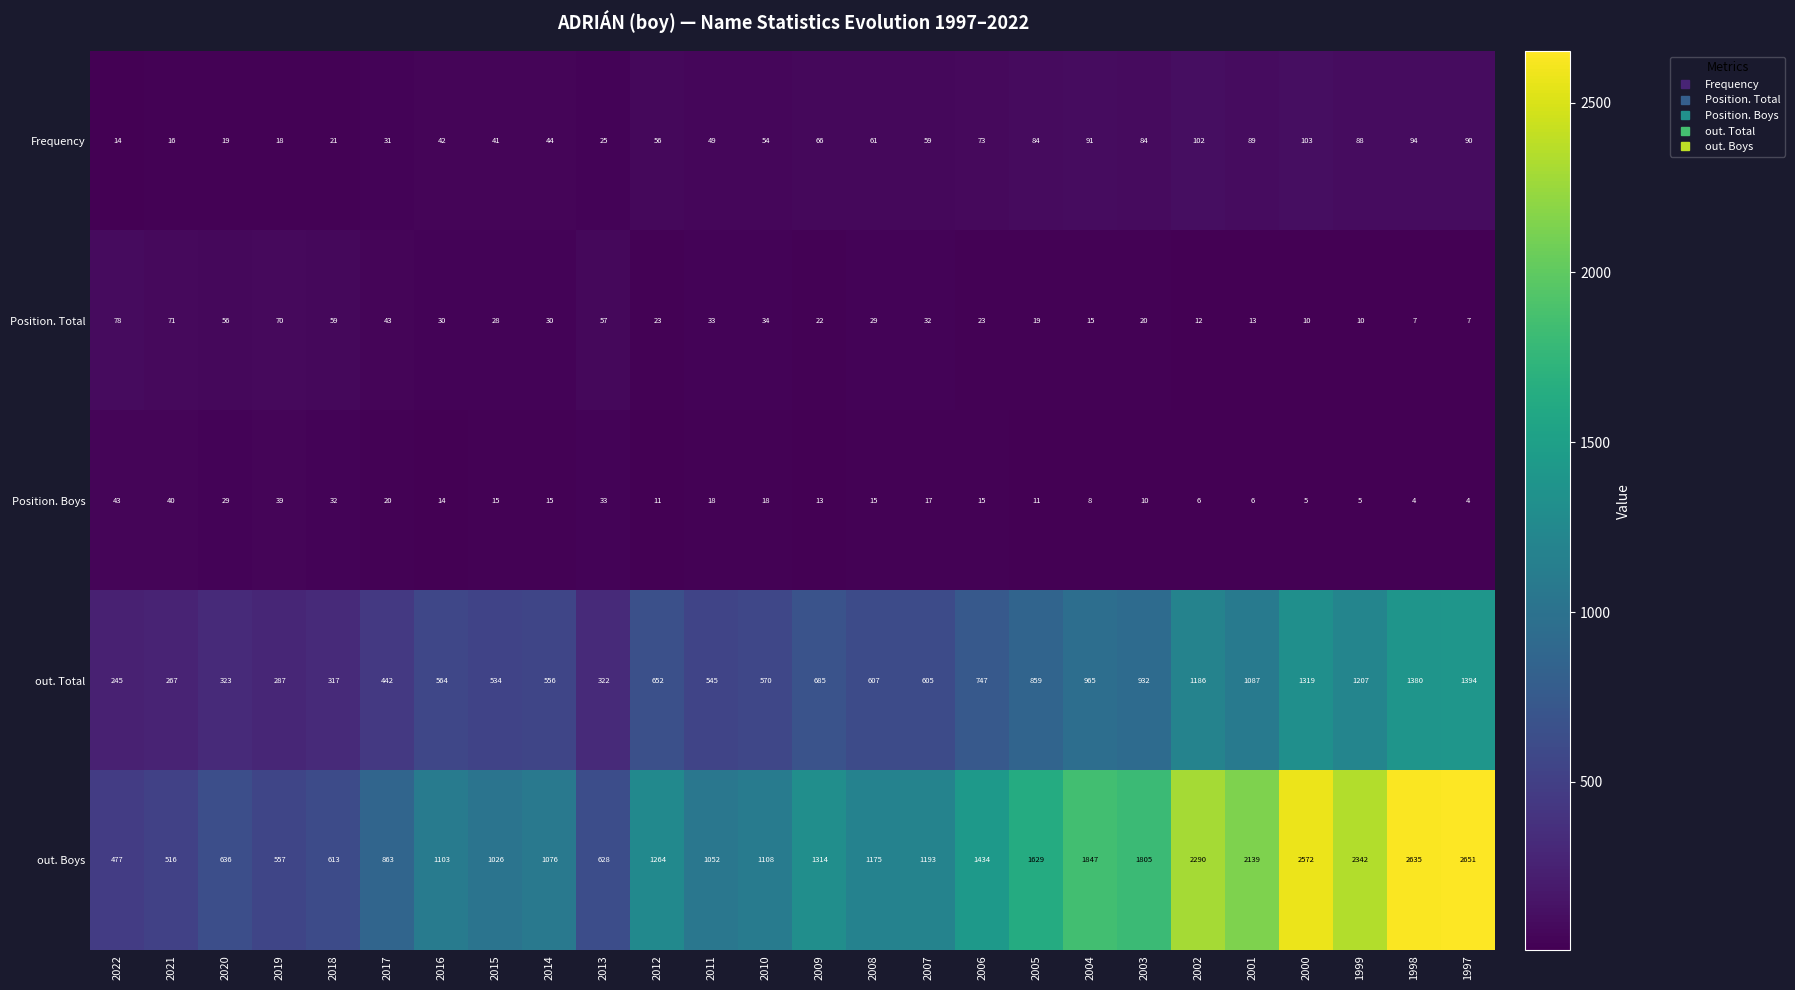

List the series in order of their peak value, lowest first.

Position. Boys, Position. Total, Frequency, out. Total, out. Boys